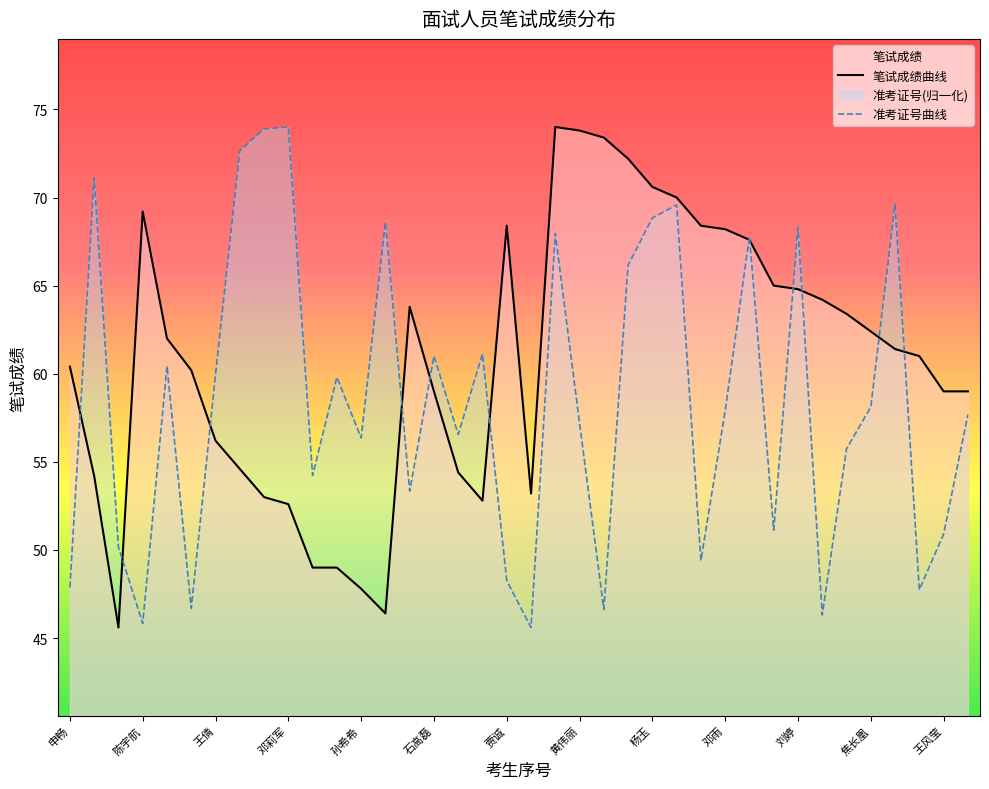

What is the smallest value displayed?

45.6